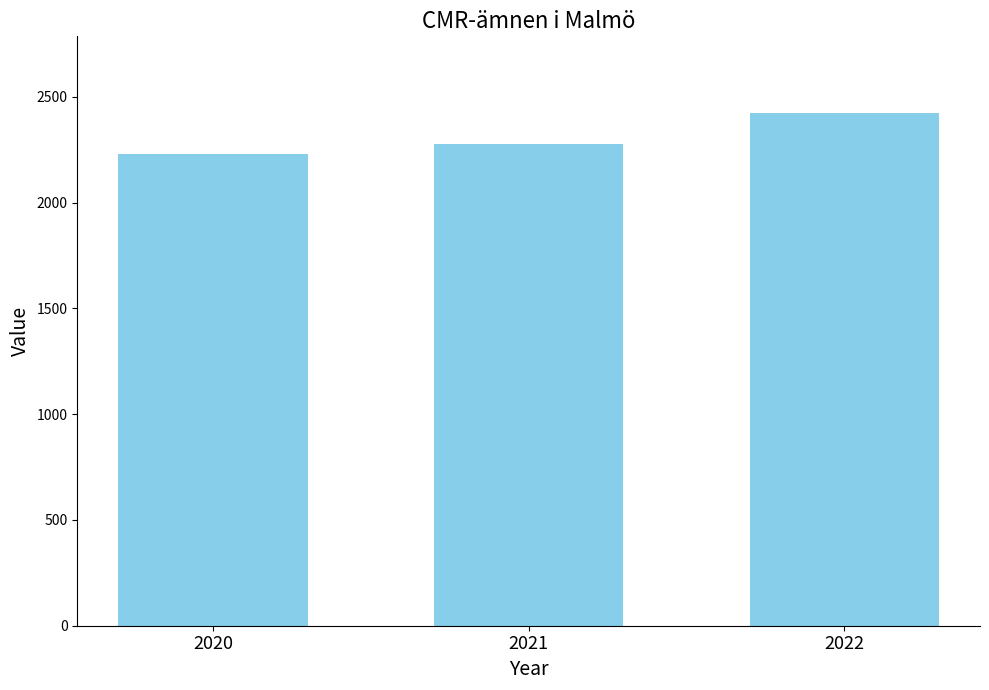

Count the number of data series in this chart.

1